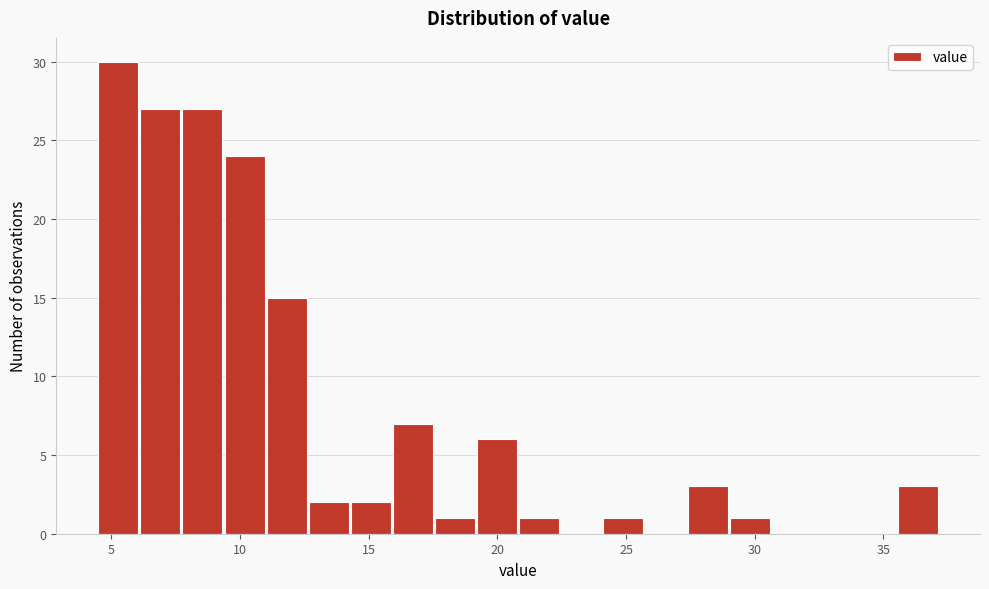

Read against the x-axis, roughly where is the centre of the tallest bar?

5.5